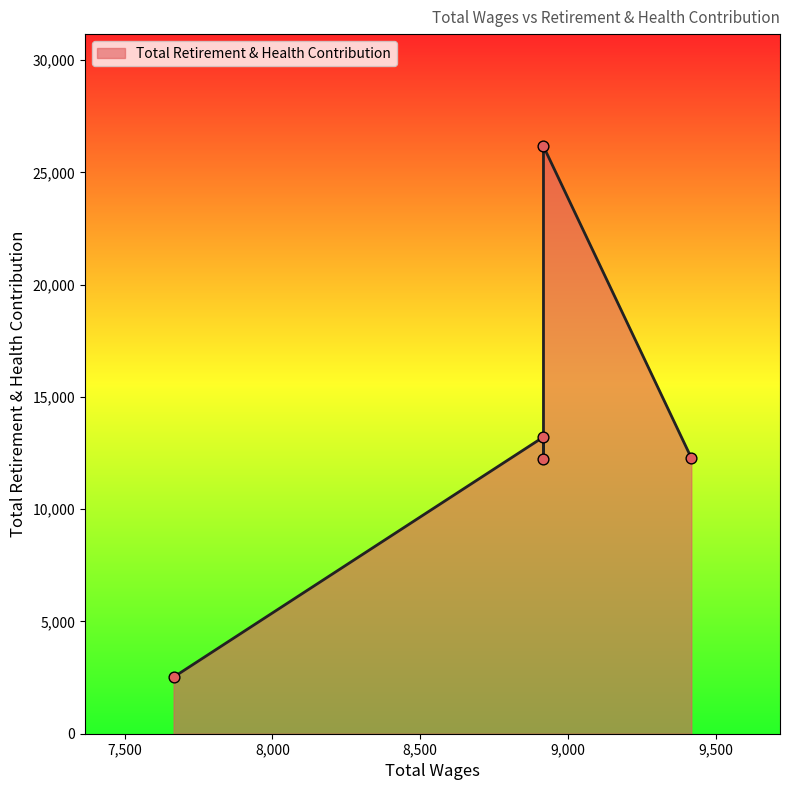

Between 8917.0 and 7666.0, which is larger?

8917.0